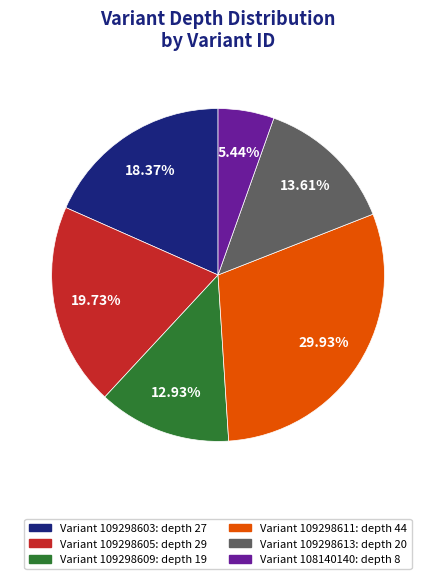

How many slices are in this pie chart?

6